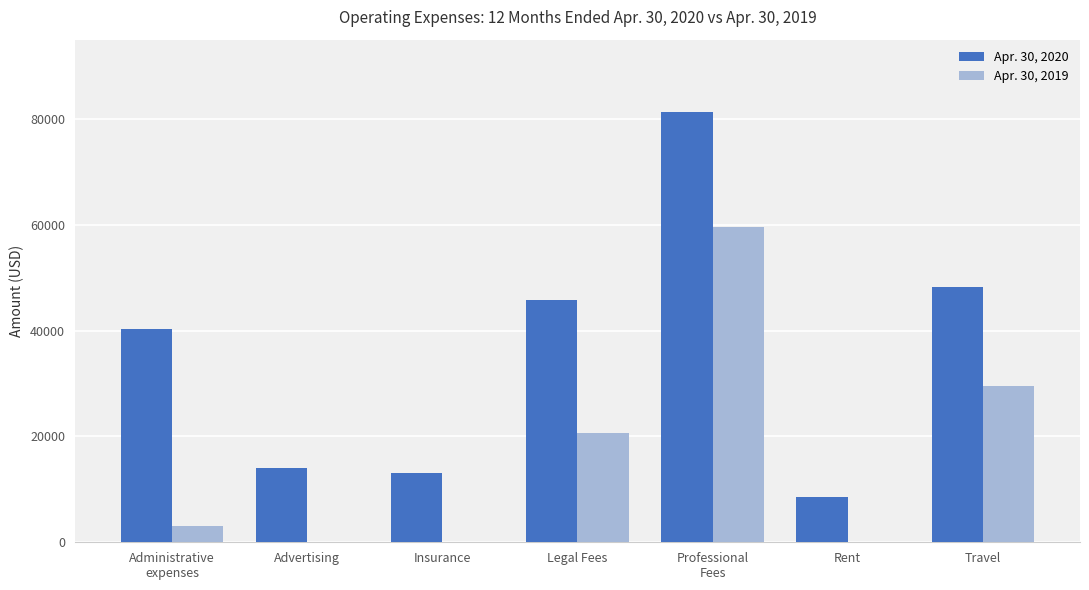

Which series has the largest total across all categories?

Apr. 30, 2020